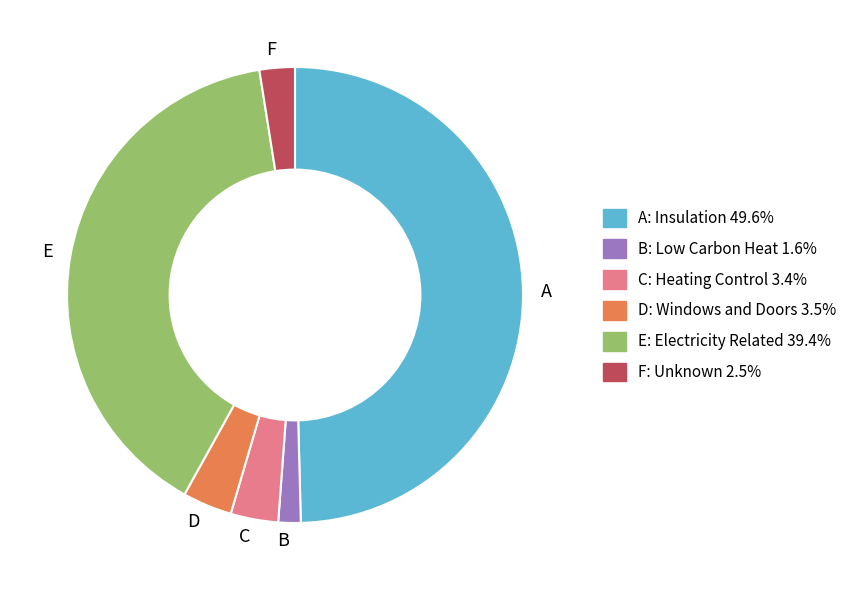

Do A and F together represent more than half of the pie?

Yes